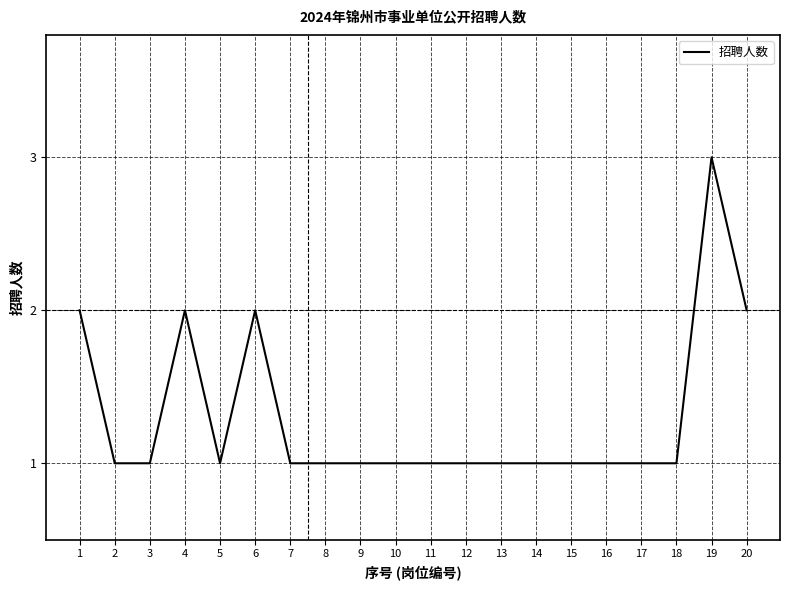

What is the difference between the second highest and second lowest values?

1